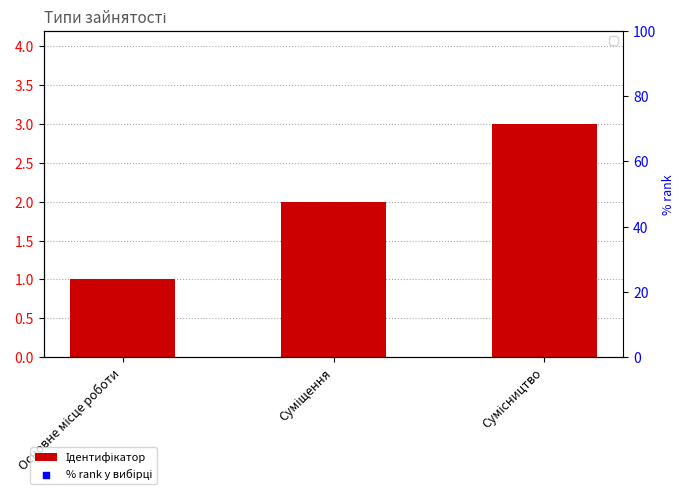

What is the ratio of the value at Суміщення to the value at Основне місце роботи?

2.0